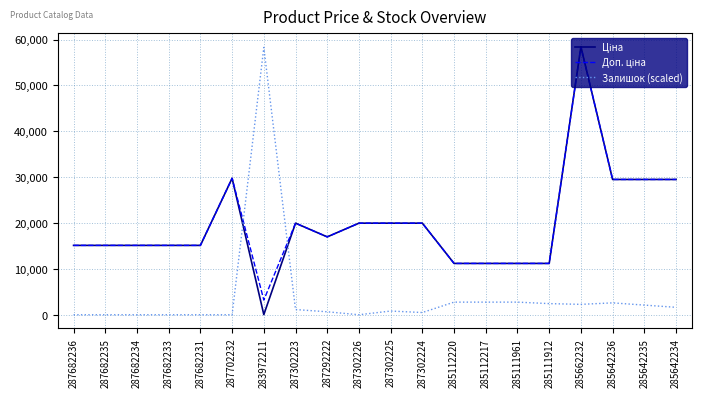

True or false: Залишок (scaled) has a value of 89374.4 at 283972211.

False